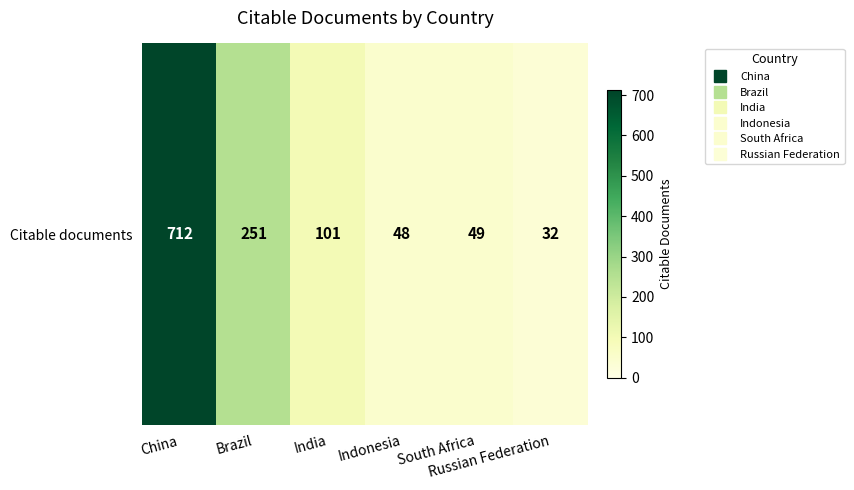

Rank the categories by value from lowest to highest.

Russian Federation, Indonesia, South Africa, India, Brazil, China